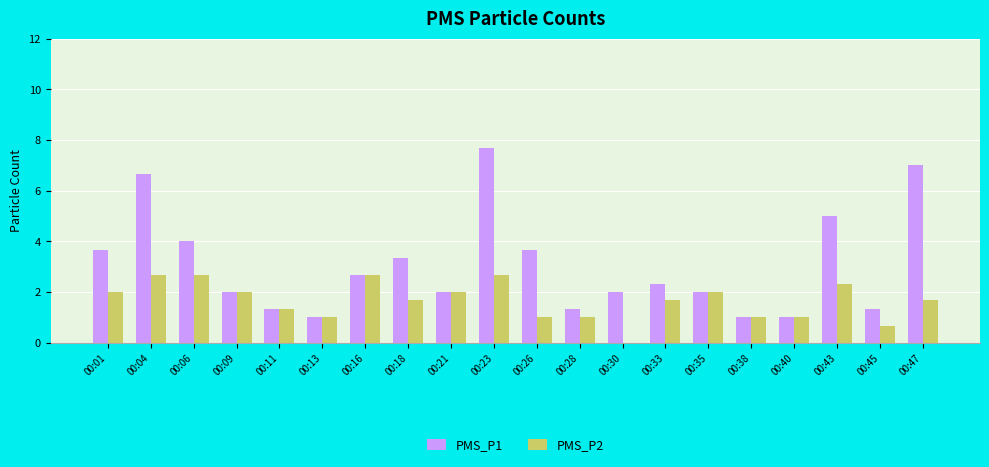

Between 00:06 and 00:18, which series saw the biggest shift?

PMS_P2